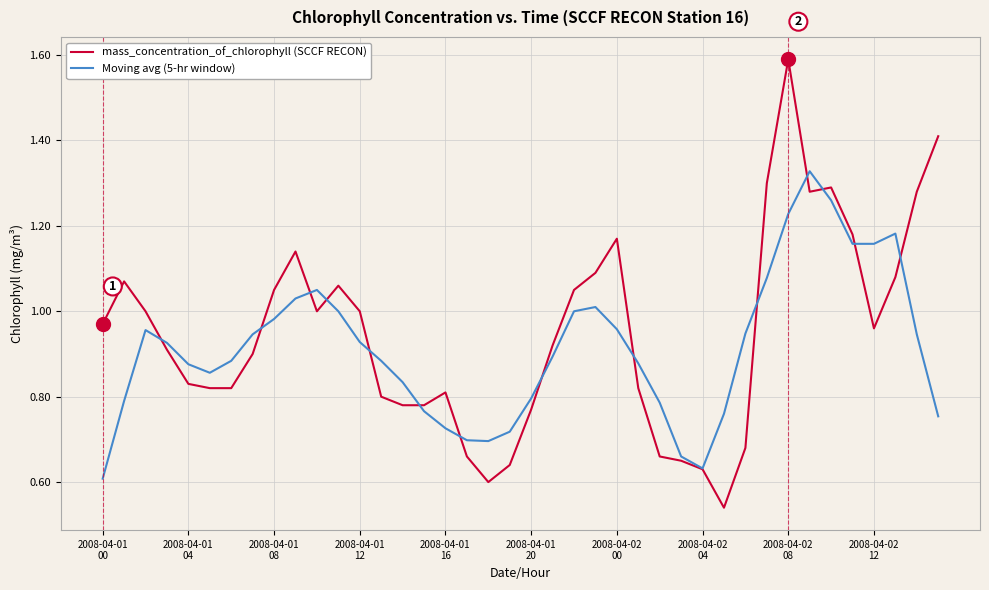

Which series has the widest spread of values?

mass_concentration_of_chlorophyll (SCCF RECON)